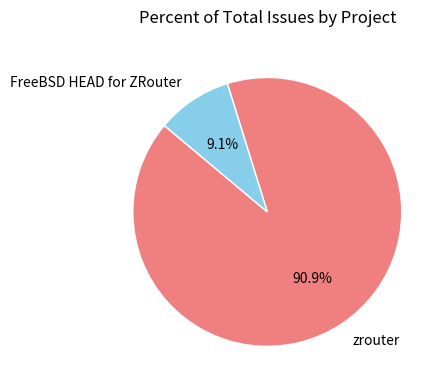

Which slice represents more than half of the pie?

zrouter